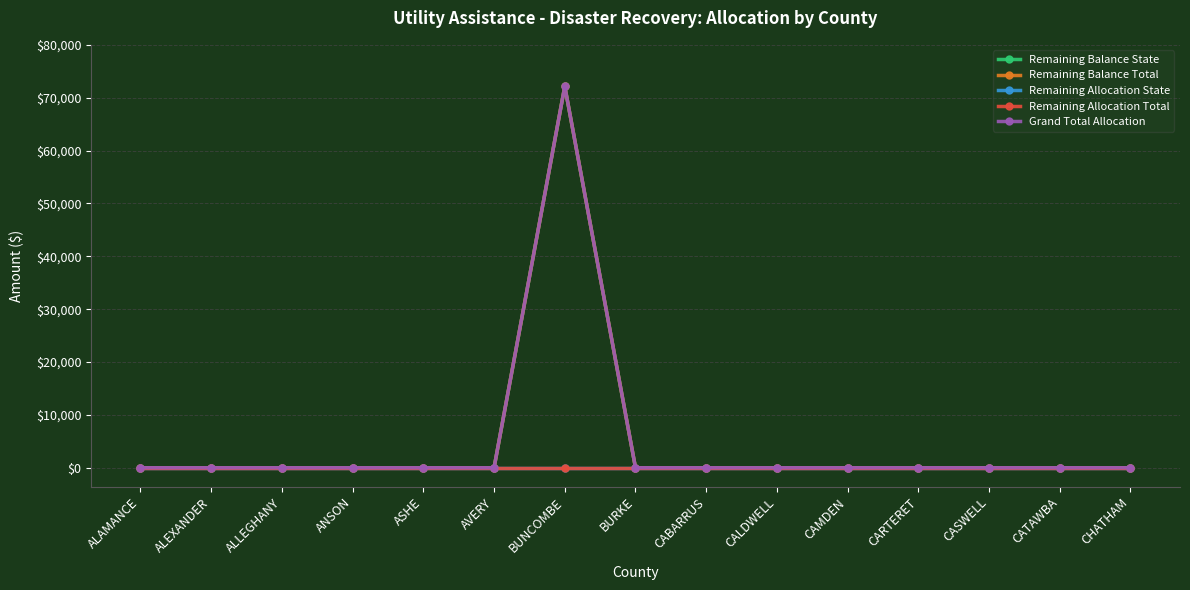

At which label does Remaining Balance State reach its peak?

BUNCOMBE